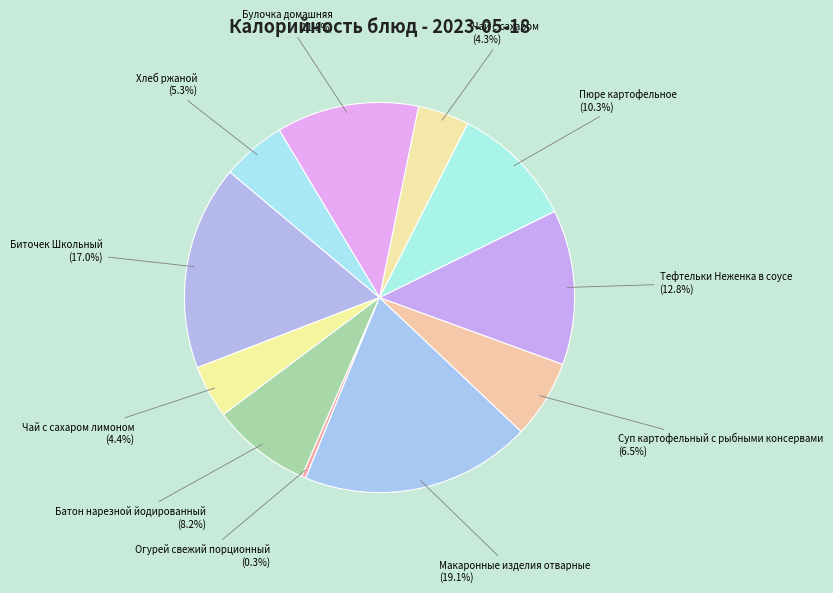

What is the ratio of the value at Биточек Школьный to the value at Суп картофельный с рыбными консервами?

2.6